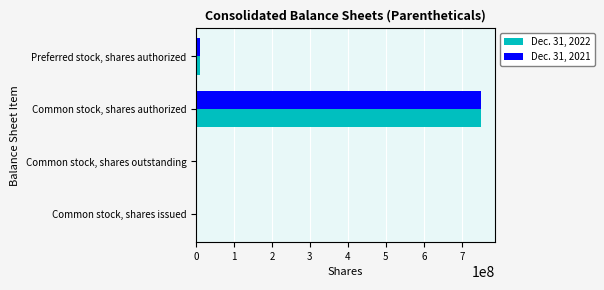

At which category is the sum across all series the highest?

Common stock, shares authorized